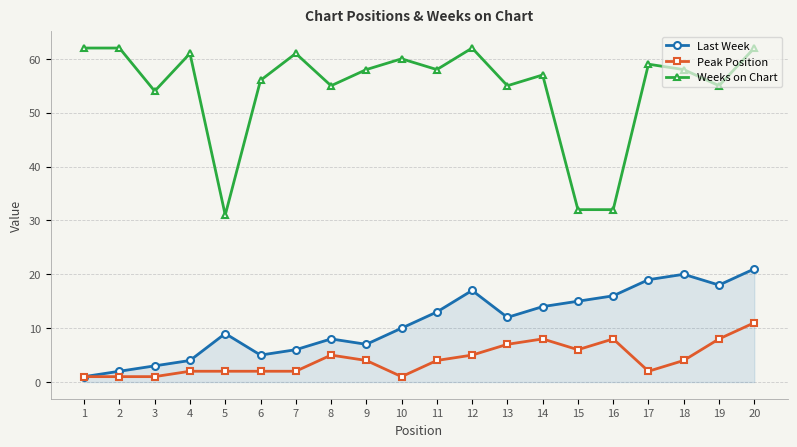

True or false: Weeks on Chart and Last Week cross at least once.

False